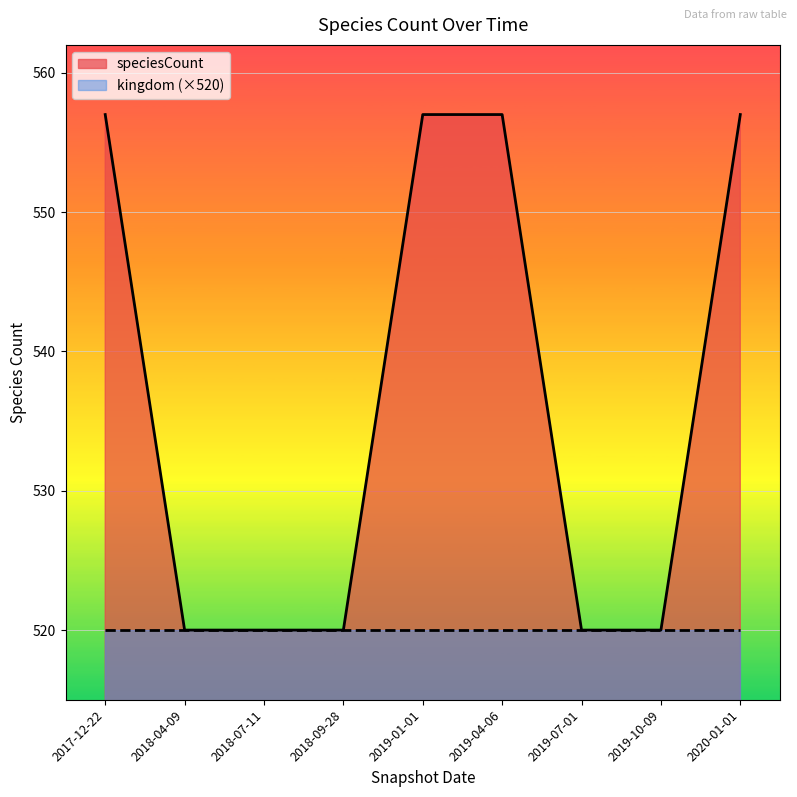

Is it true that the value at 2019-07-01 is 208?

False